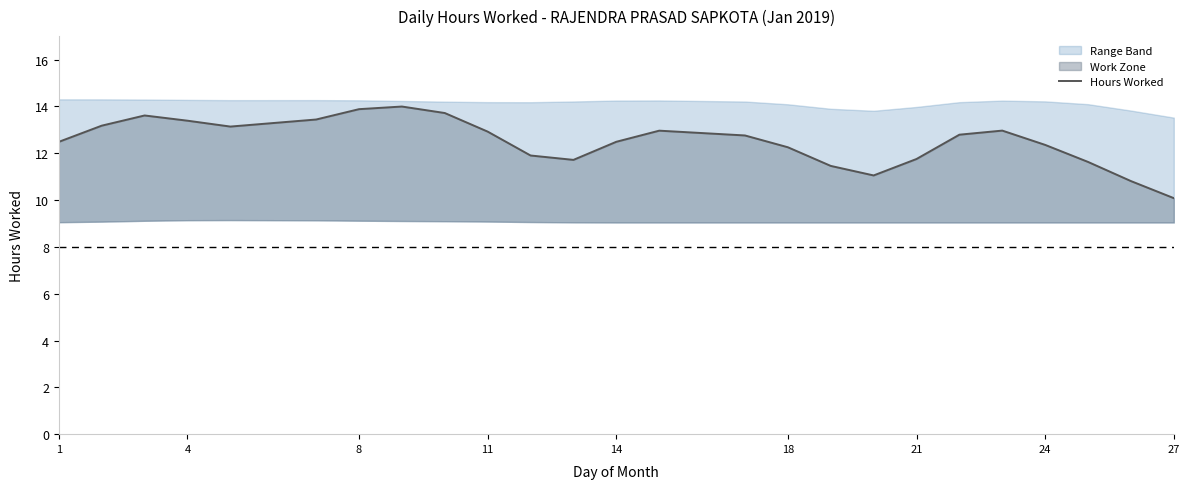

How many interior local valleys (lower than both neighbors) does the data have?

3